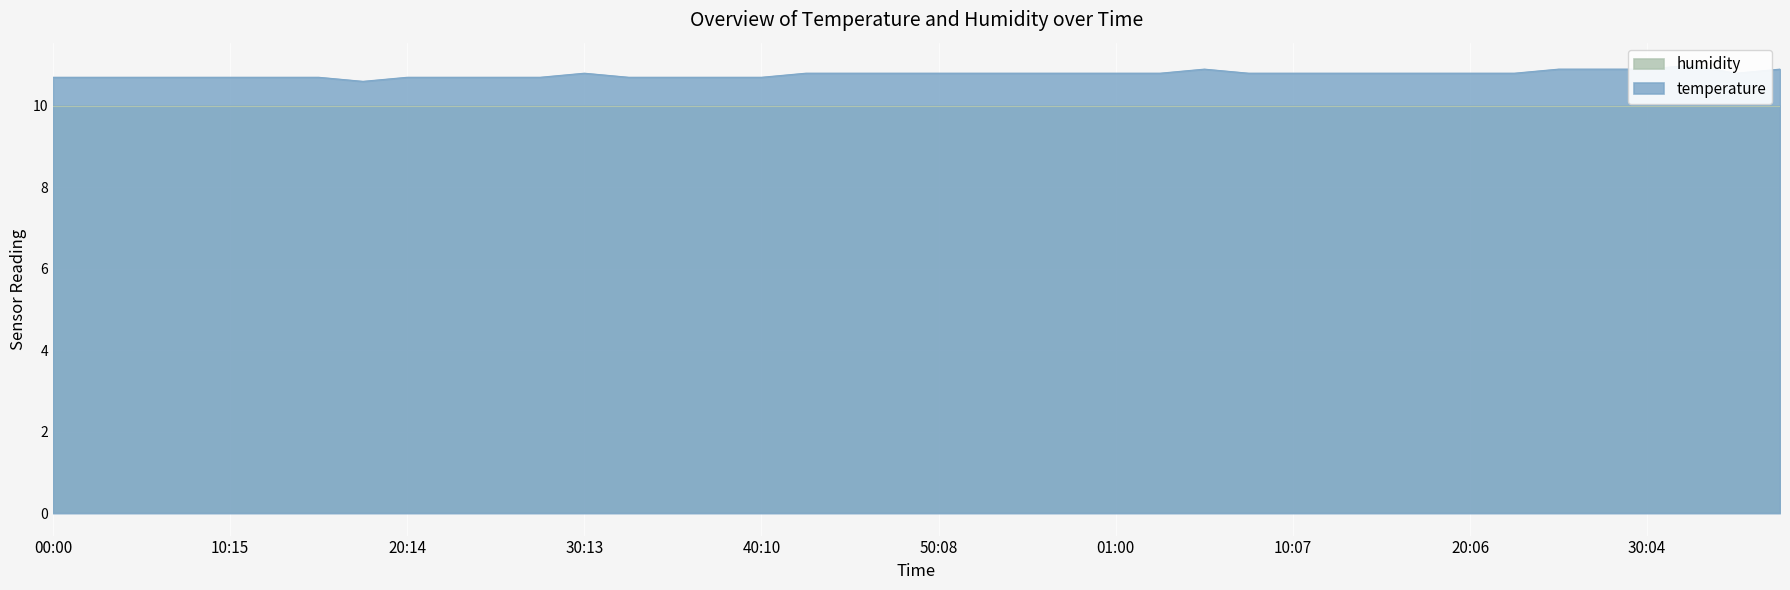

Where is the first local minimum?

17:44